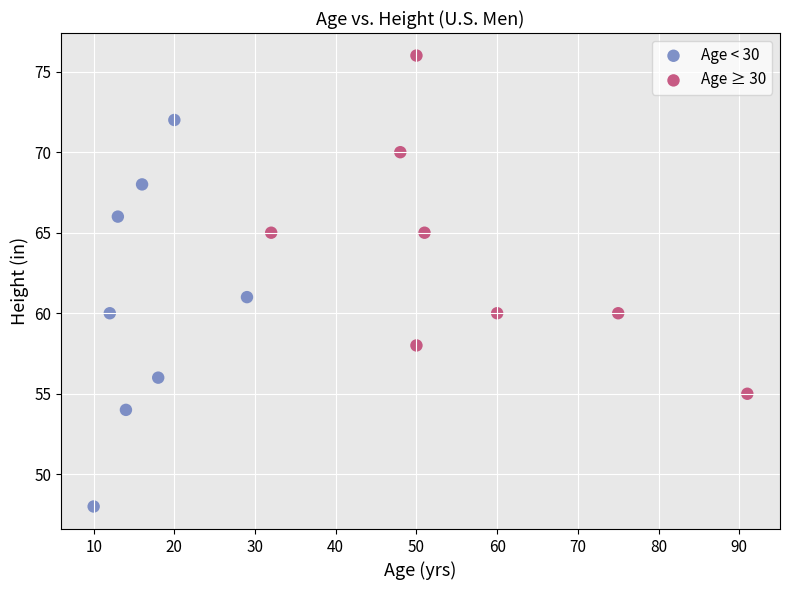

Which series has the largest Y range (max minus min)?

Age < 30